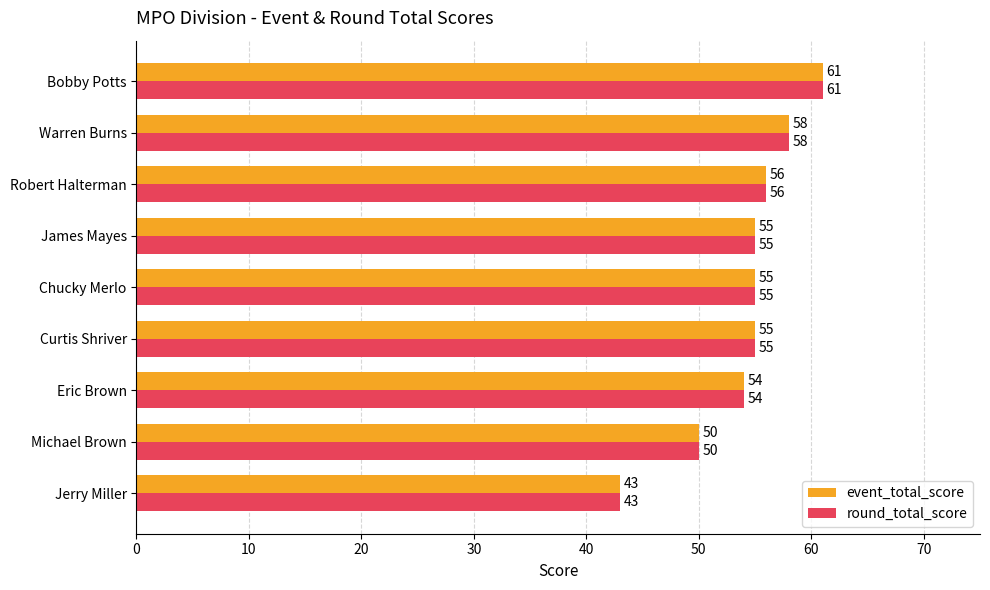

How many categories are shown in the chart?

9